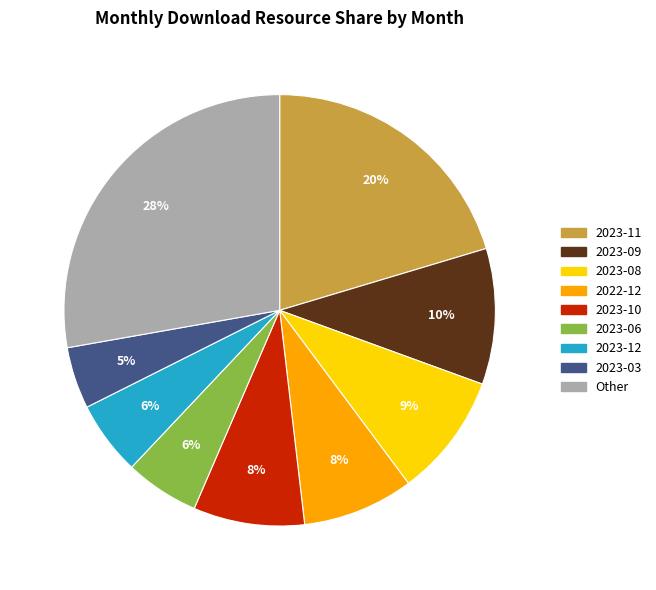

To the nearest percent, what is the difference between the largest and smallest slice percentages?

23%